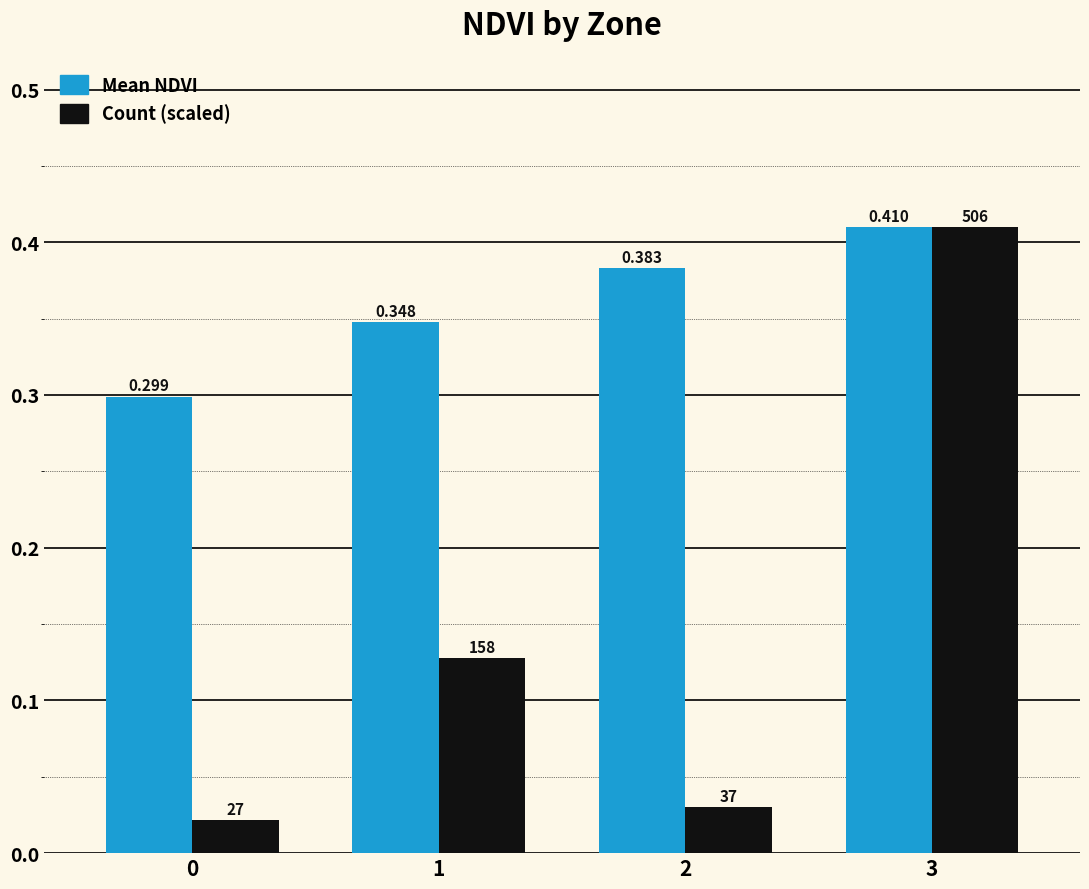

Which series has the largest total across all categories?

Mean NDVI